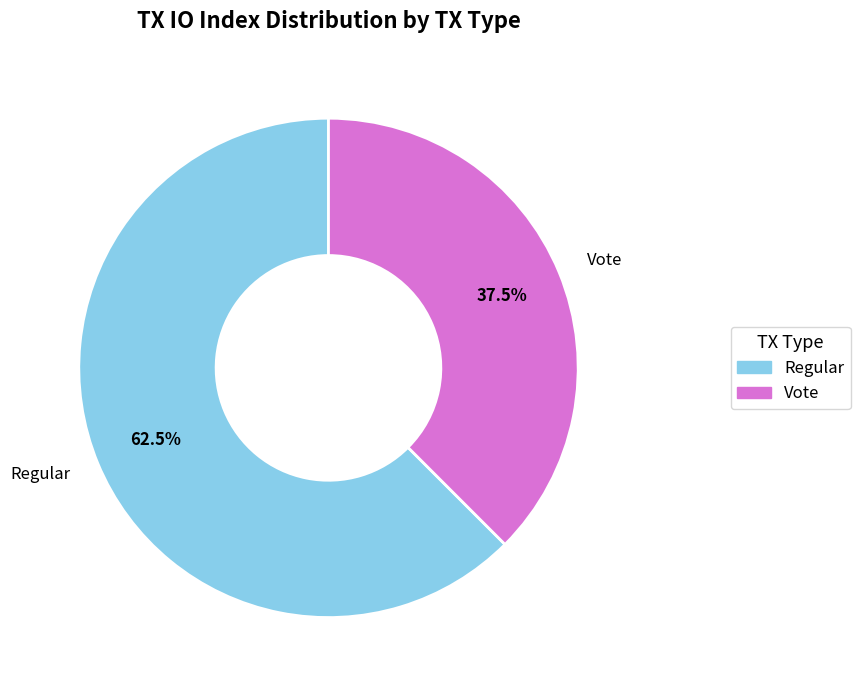

Between Regular and Vote, which is larger?

Regular